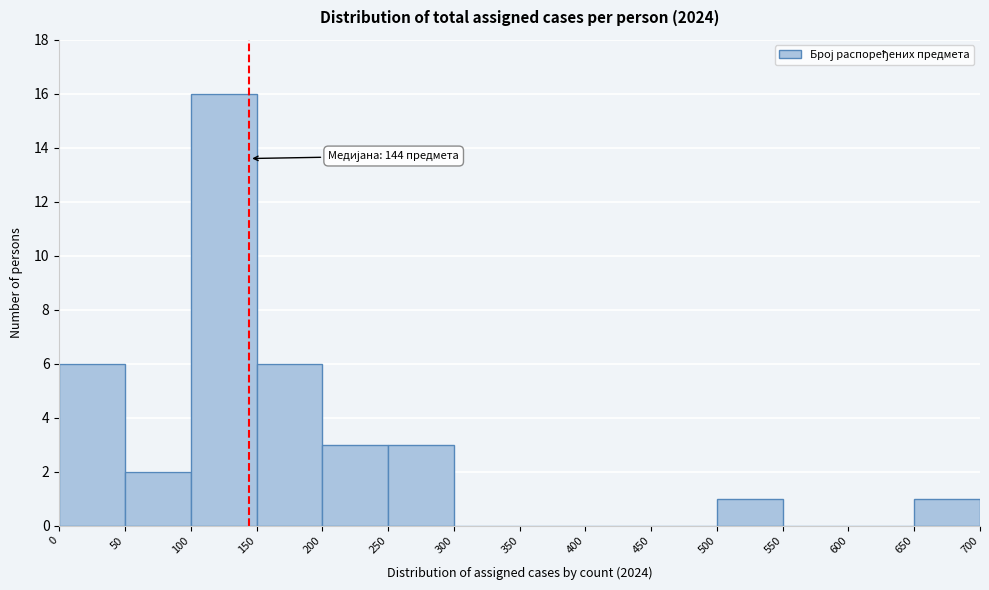

Over which range of the x-axis is the bar tallest?

100 to 150